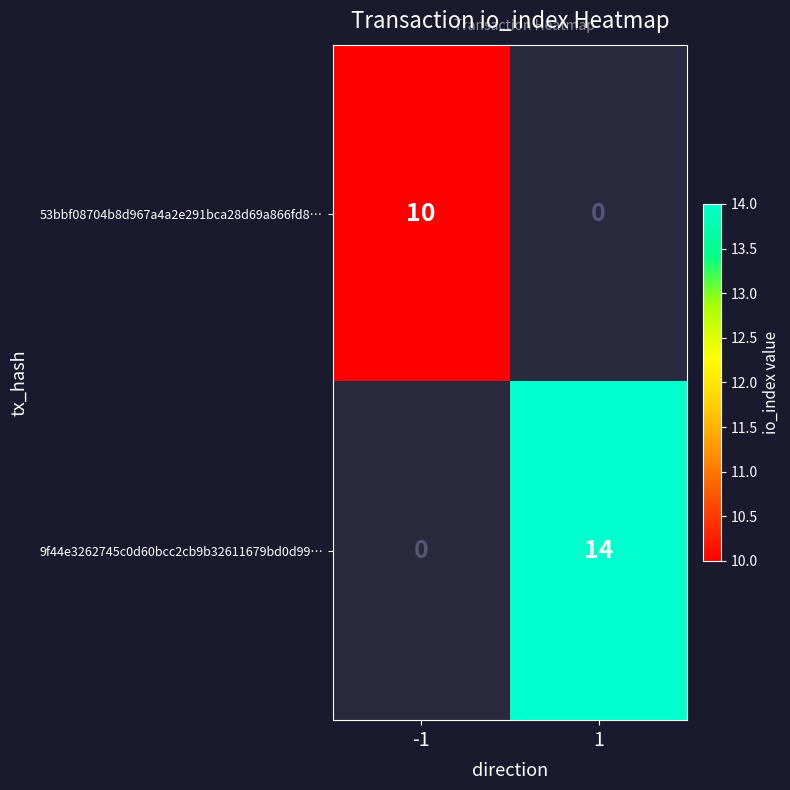

True or false: 53bbf08704b8d967a4a2e291bca28d69a866fd8… has a value of 4.5 at -1.

False